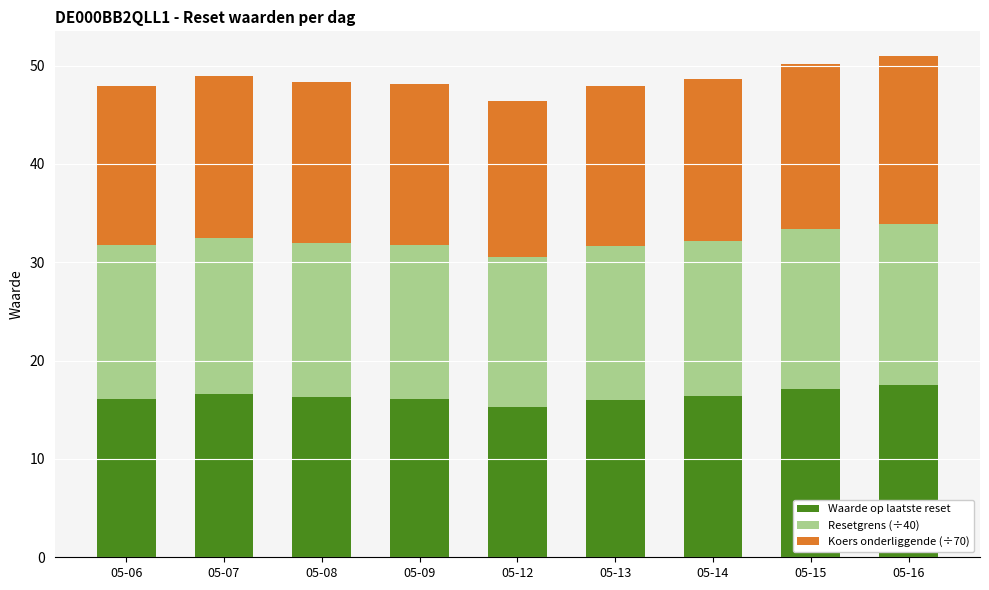

What is the total value across all series at 05-12?

46.4